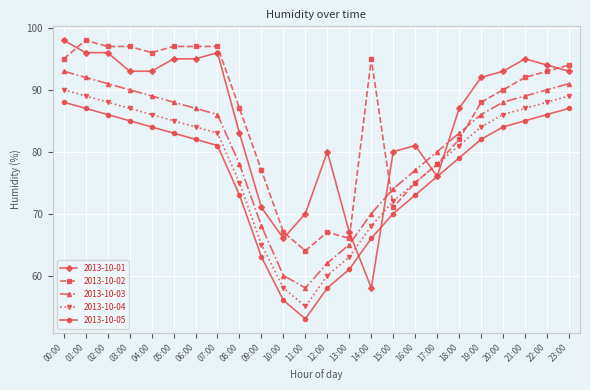

What is the minimum value for 2013-10-05?

53